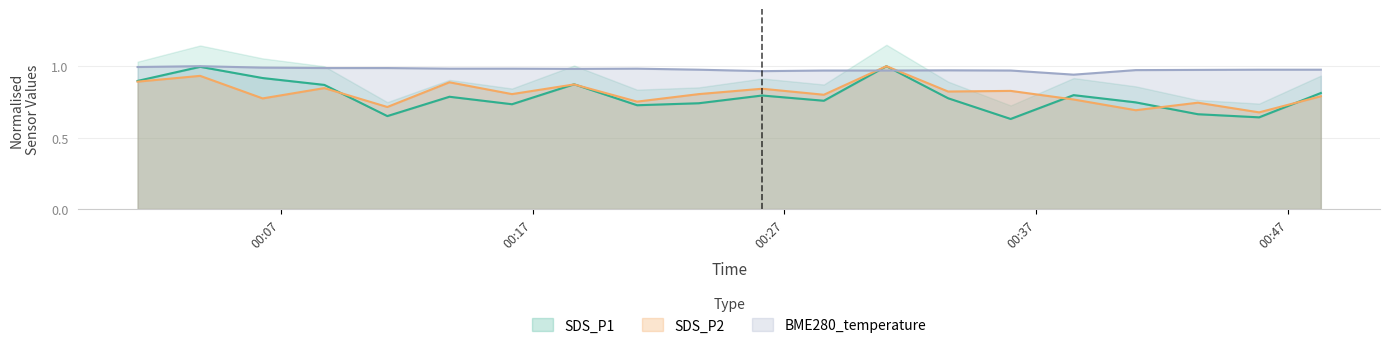

Which series ends up on top after the final intersection of BME280_temperature and SDS_P2?

BME280_temperature